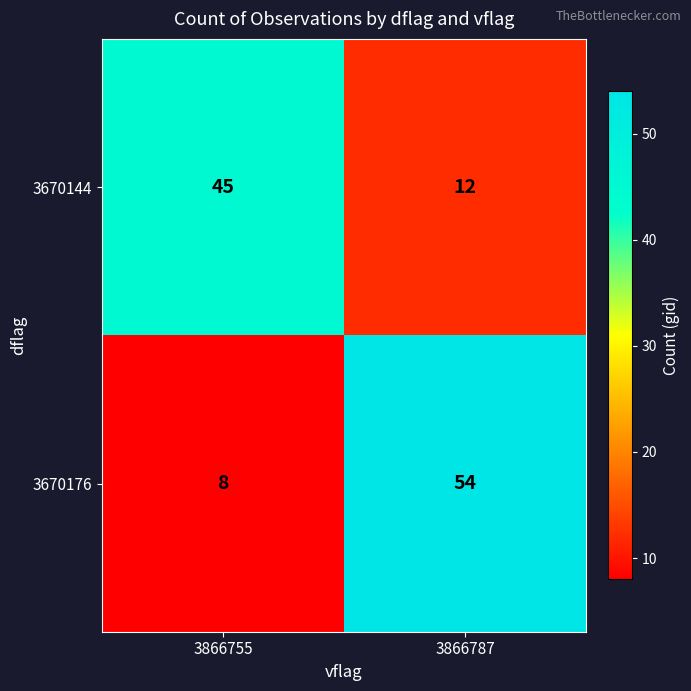

True or false: 3670144 has a value of 45 at 3866755.

True